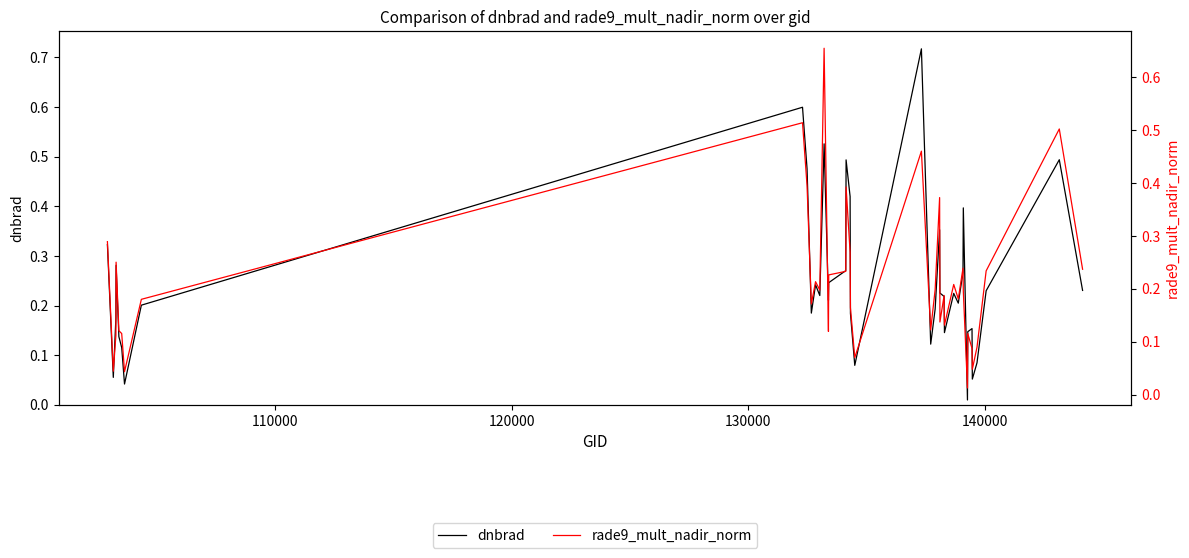

In rade9_mult_nadir_norm, how many points are higher than both neighbors (excluding endpoints)?

12